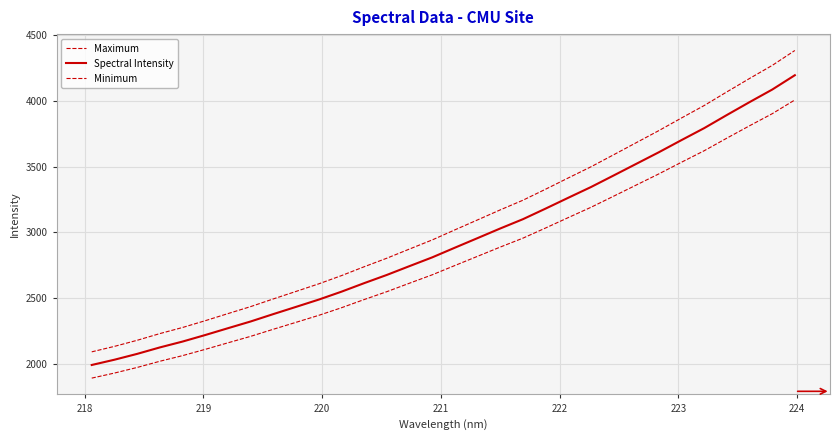

Which series has the largest total across all categories?

Maximum